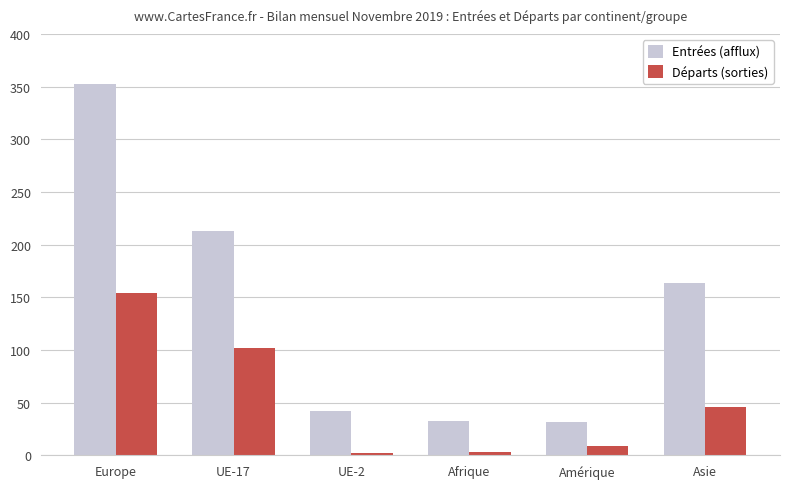

How many distinct data groups are displayed?

2